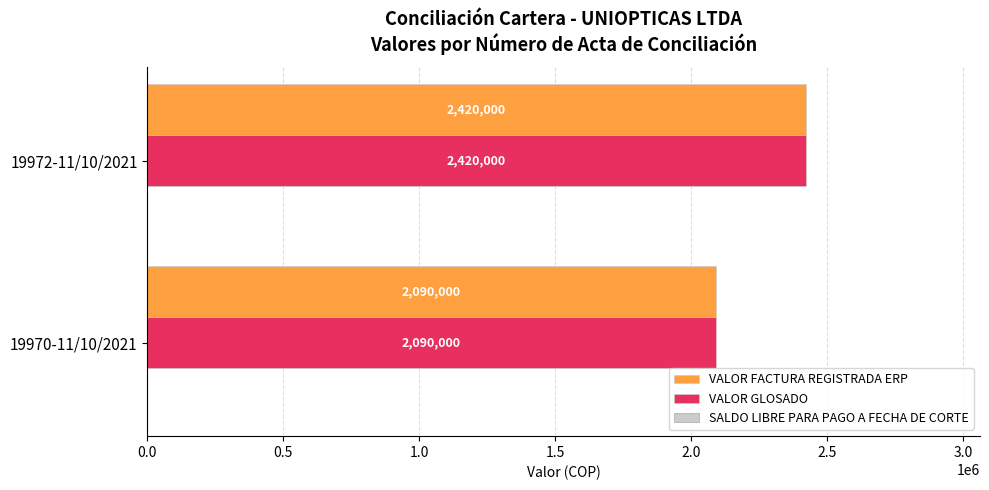

True or false: VALOR GLOSADO has a value of 2090000 at 19970-11/10/2021.

True